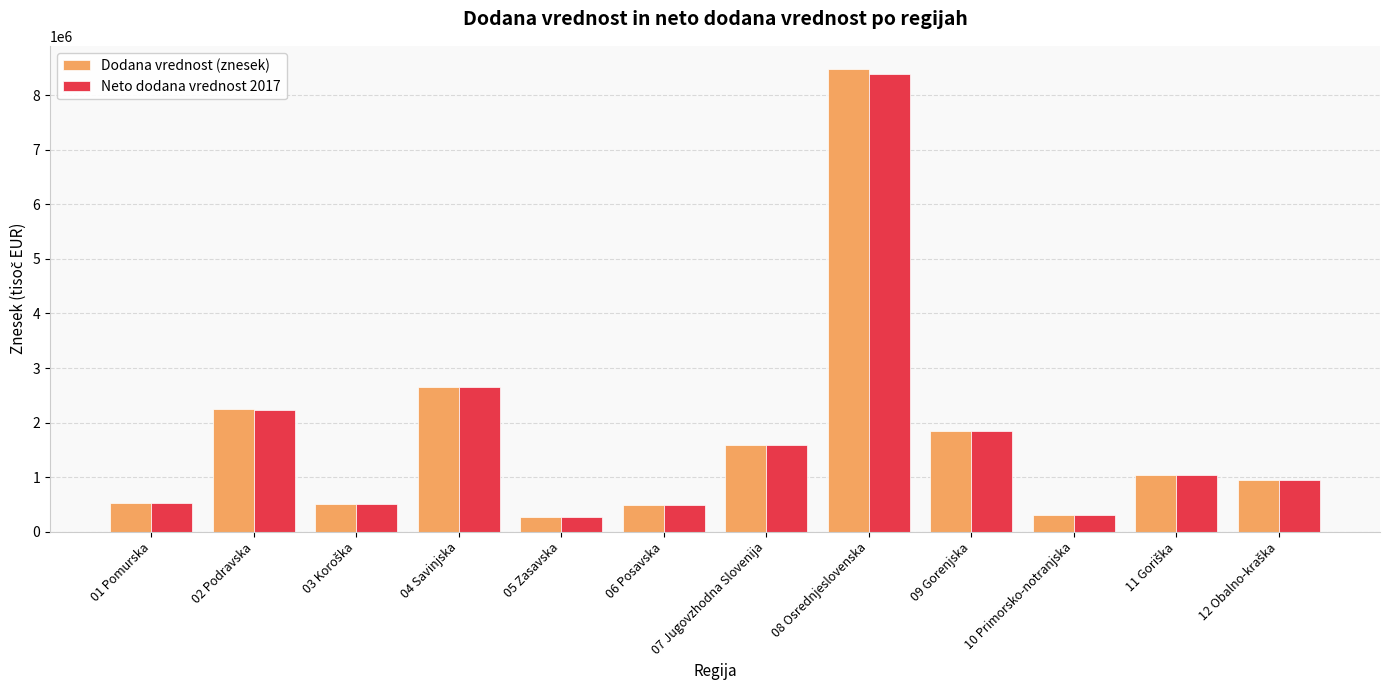

What are all the series names shown in the legend?

Dodana vrednost (znesek), Neto dodana vrednost 2017